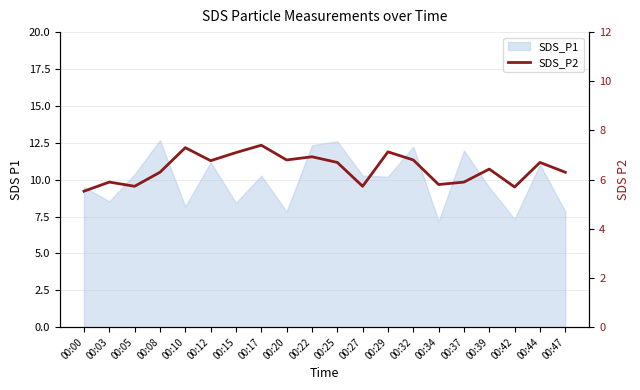

What is the value of the 8th point from the left?

7.4